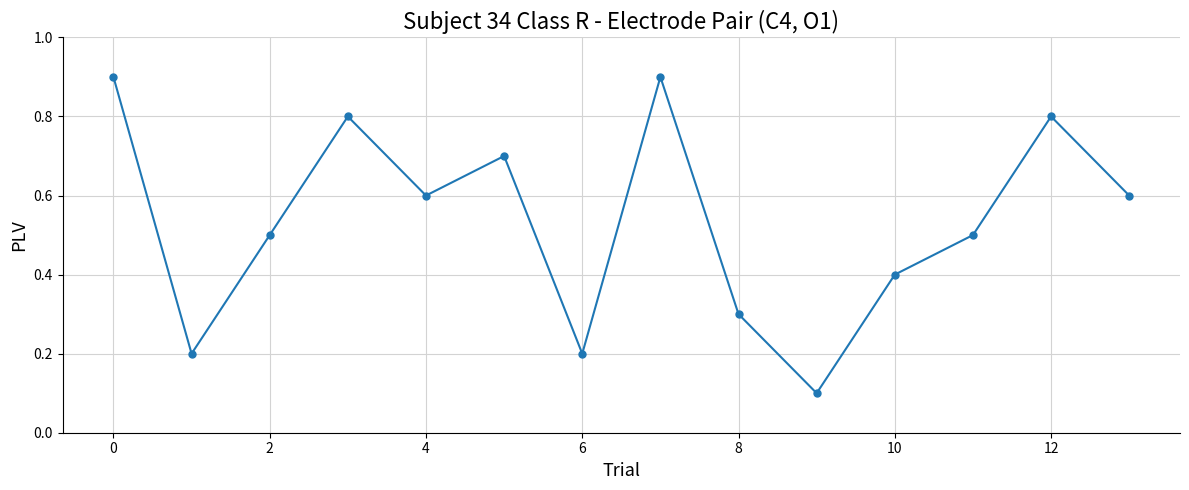

True or false: the data has more than 2 interior local peaks.

True